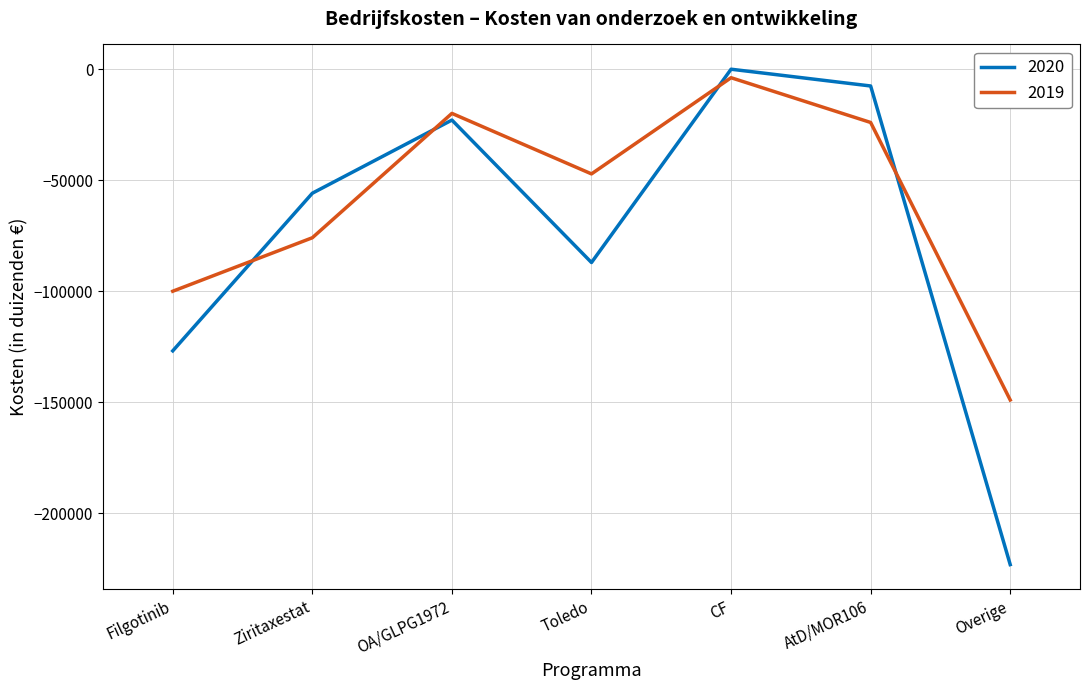

What is the difference between the highest and lowest values at Overige?

74129